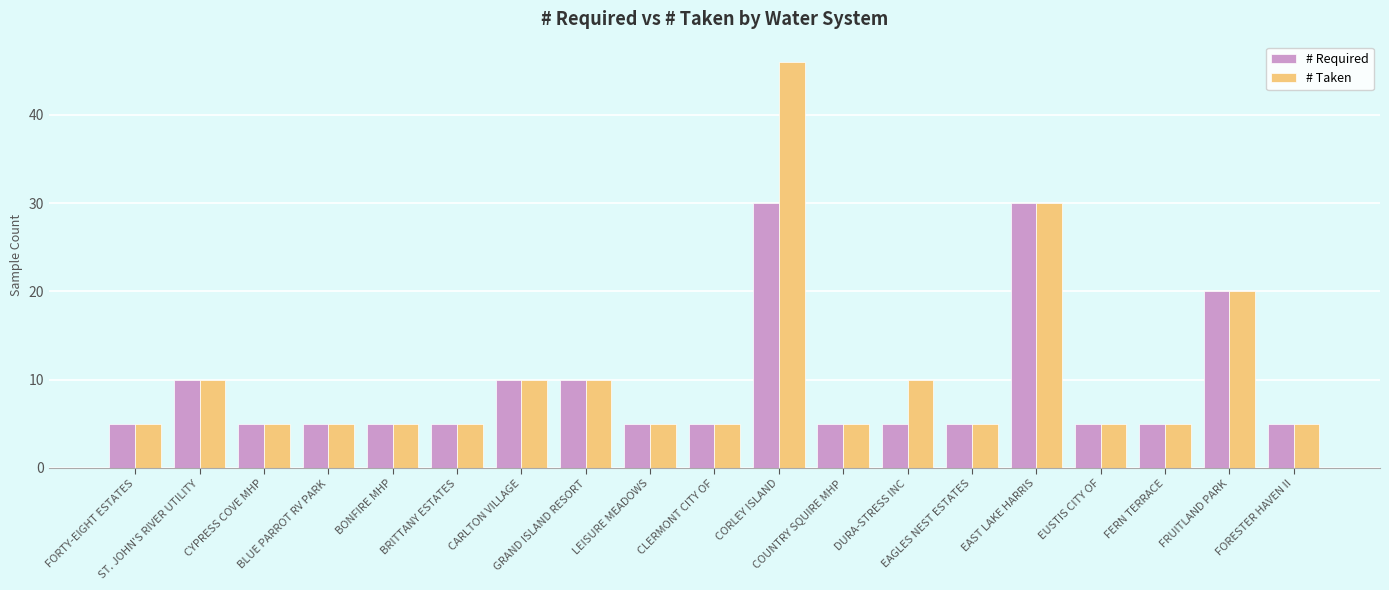

At which category is the sum across all series the highest?

CORLEY ISLAND